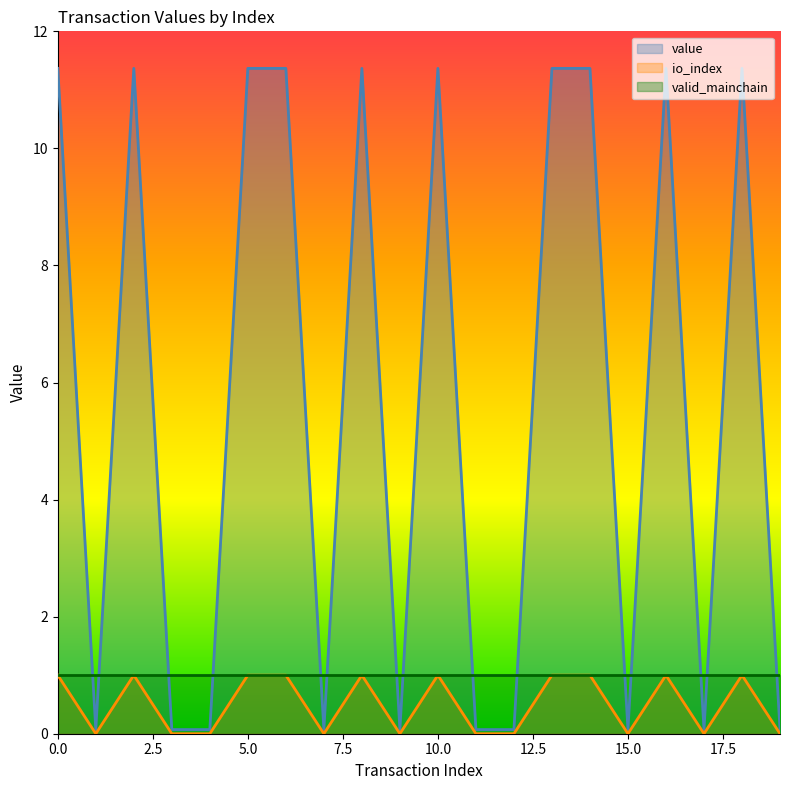

True or false: value has a value of 11.4 at 0.0.

True